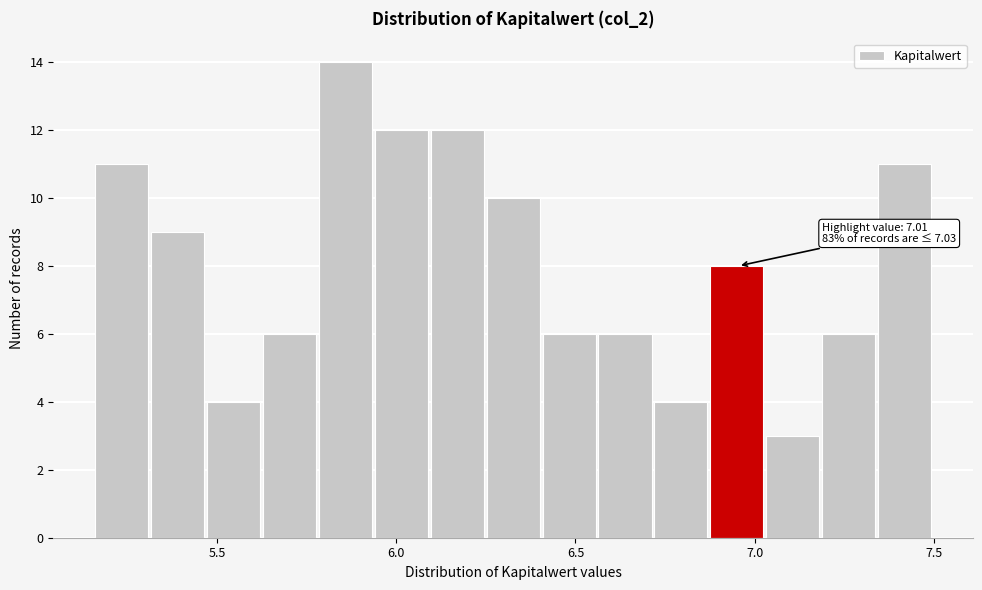

Around what value on the x-axis is the tallest bar? Give the approximate position of its centre, as read against the axis.

5.85